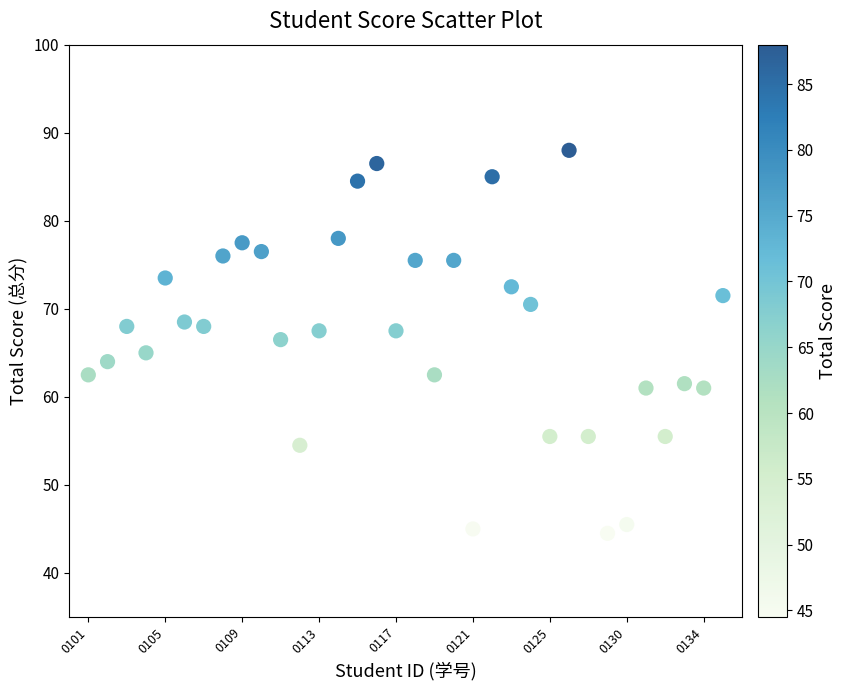

What is the range of Y values (max minus min)?

43.5